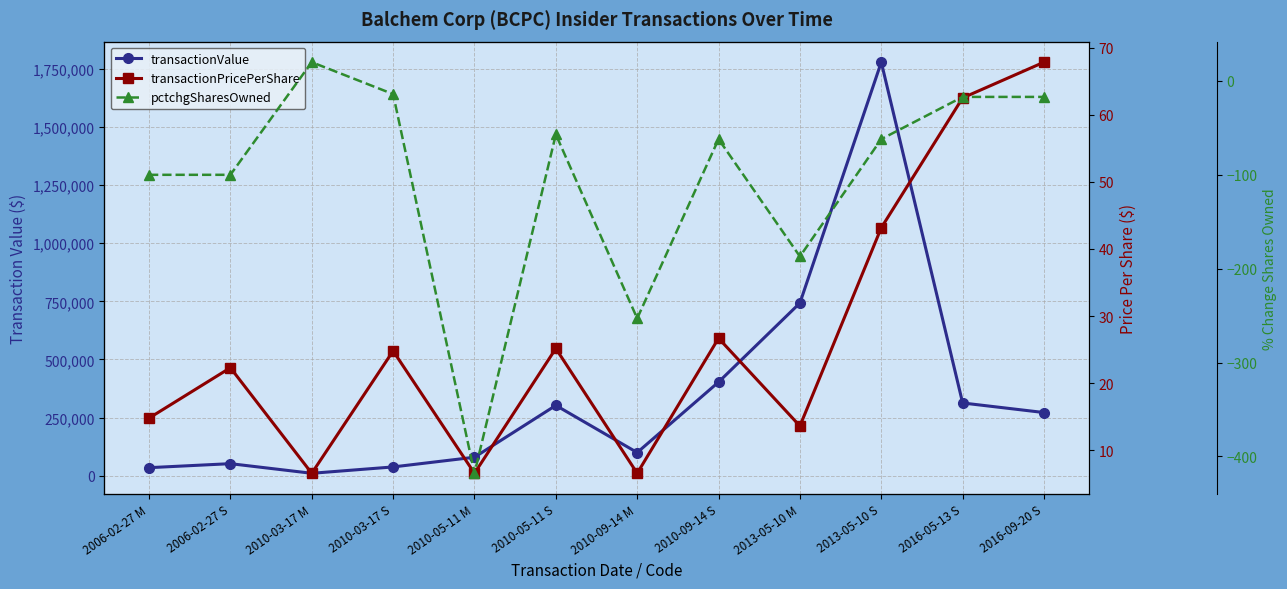

Which has a higher value, 2010-05-11 S or 2013-05-10 S?

2013-05-10 S